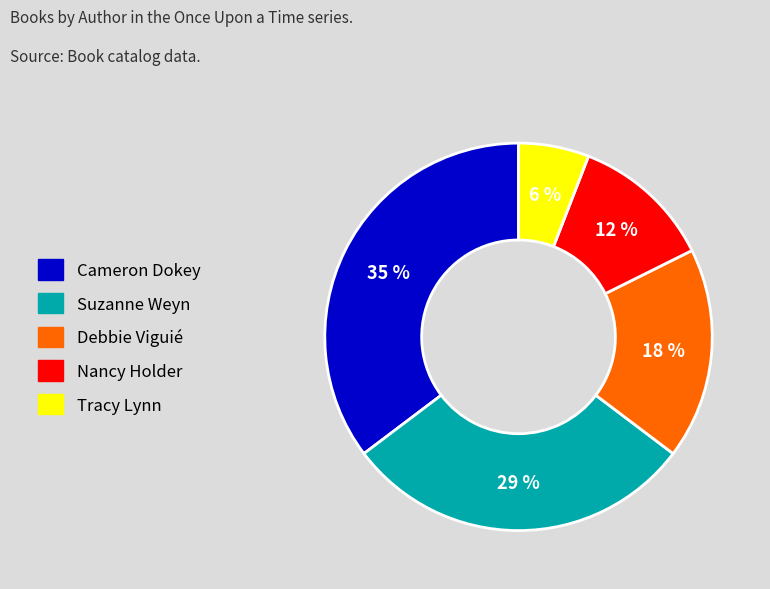

To the nearest percent, what is the combined percentage of Debbie Viguié and Tracy Lynn?

24%